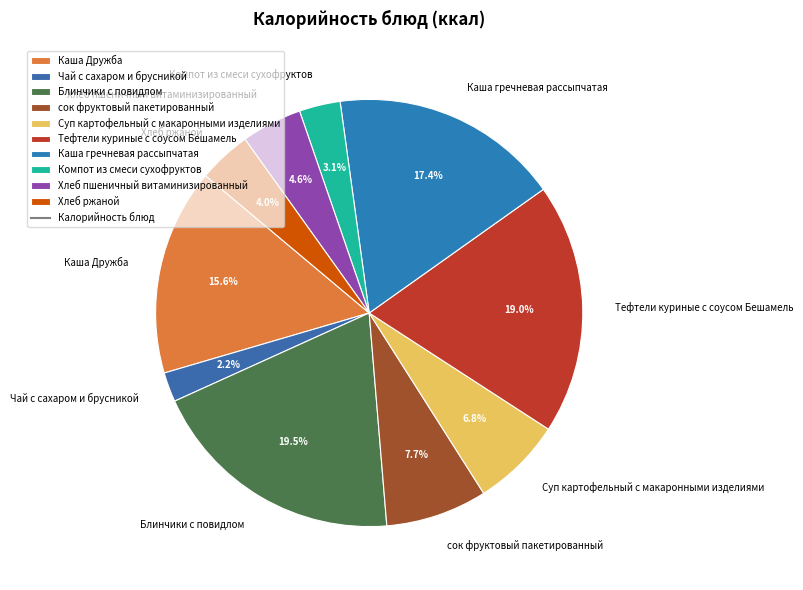

To the nearest percent, what portion does Компот из смеси сухофруктов represent?

3%